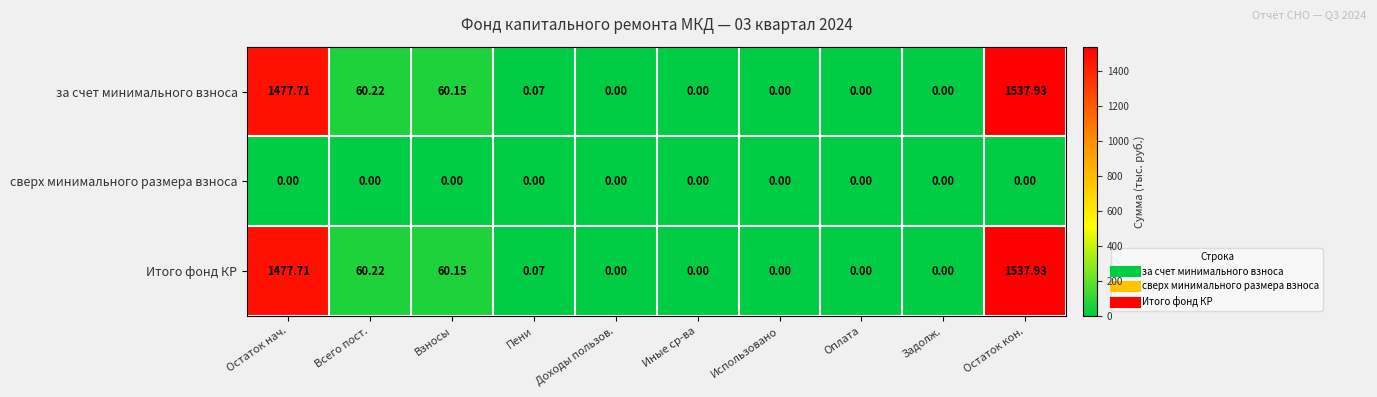

At which label is Итого фонд КР closest to 768?

Всего пост.